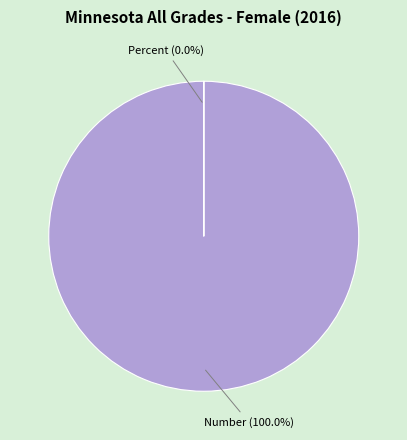

Count the number of slices in the pie.

2